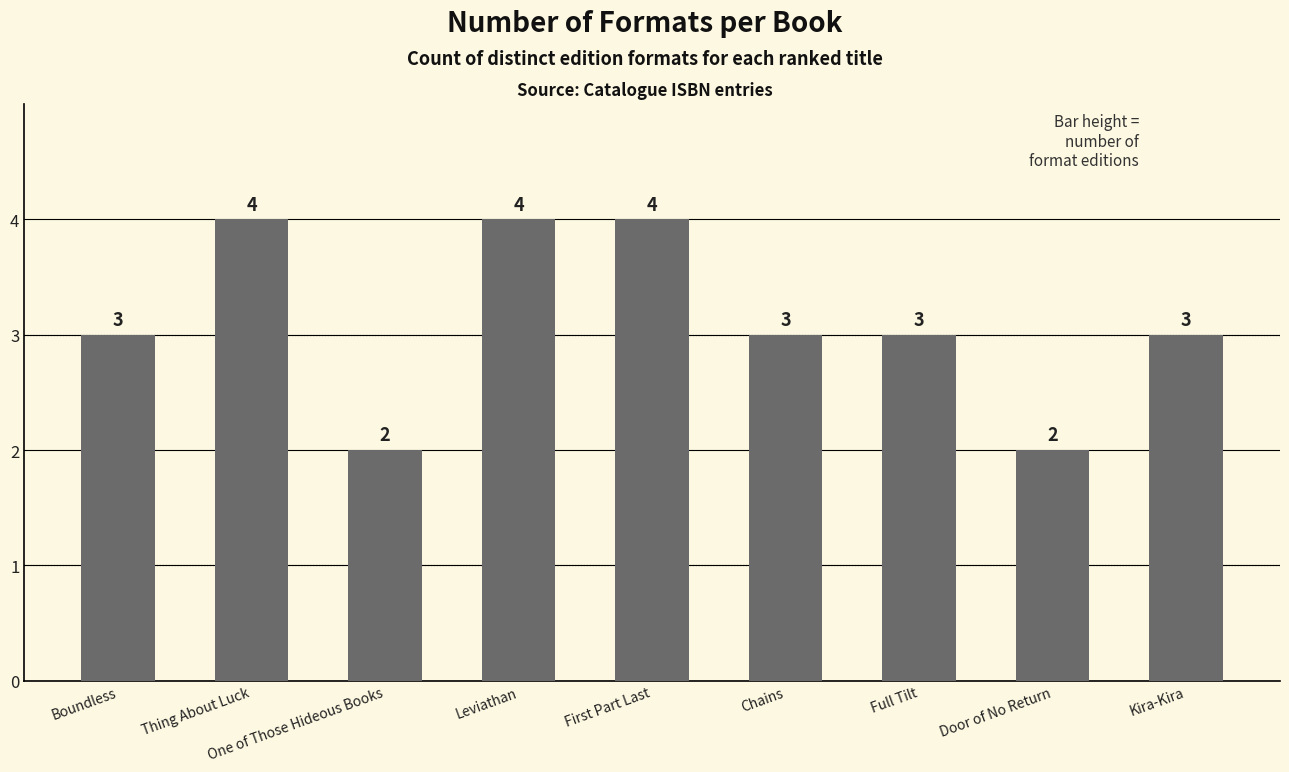

What is the sum of all values?

28